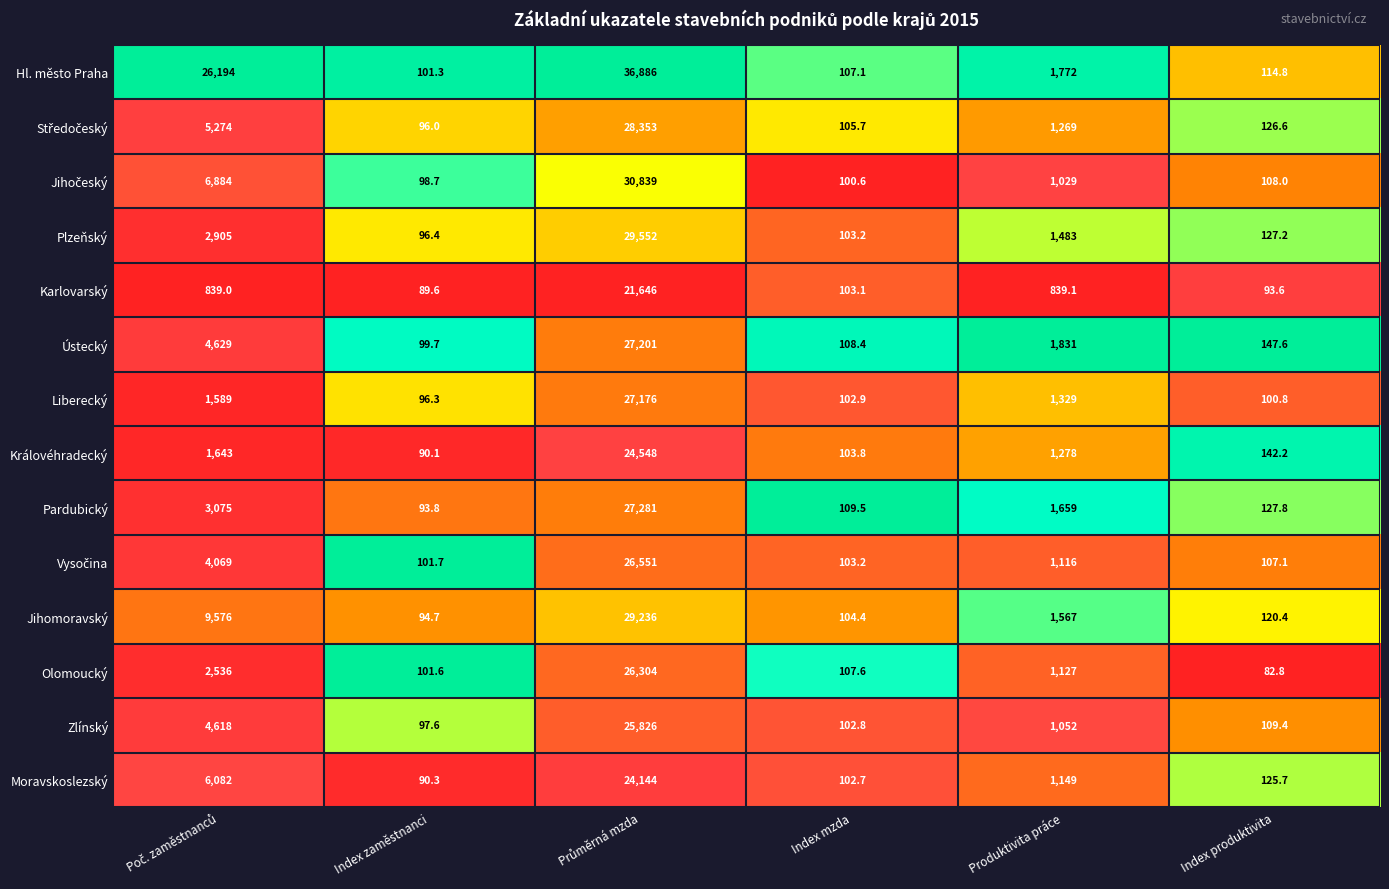

Is it true that Zlínský equals 109.4 at Index produktivita?

True